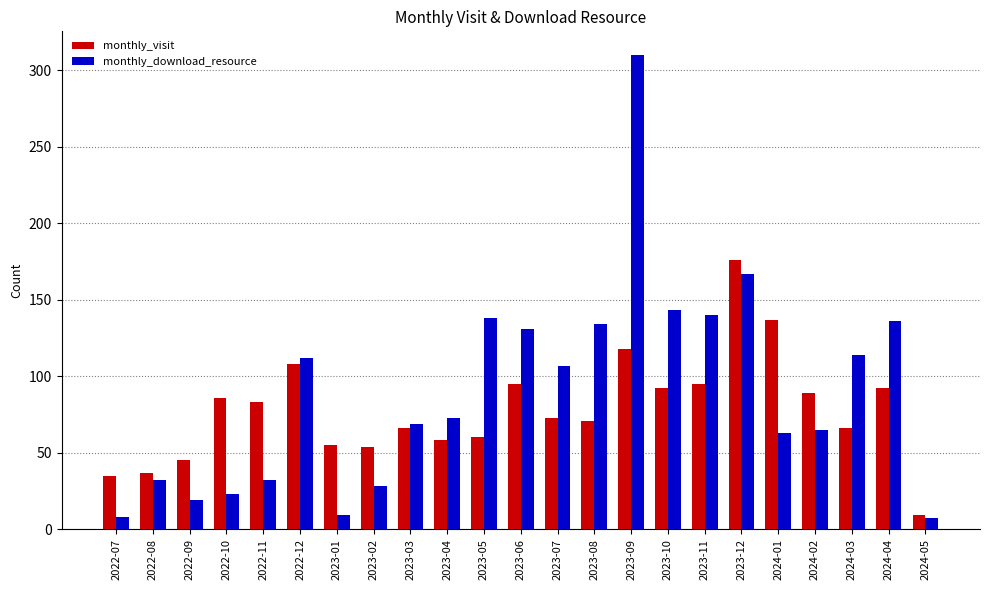

Which category has the highest value in the monthly_visit series?

2023-12